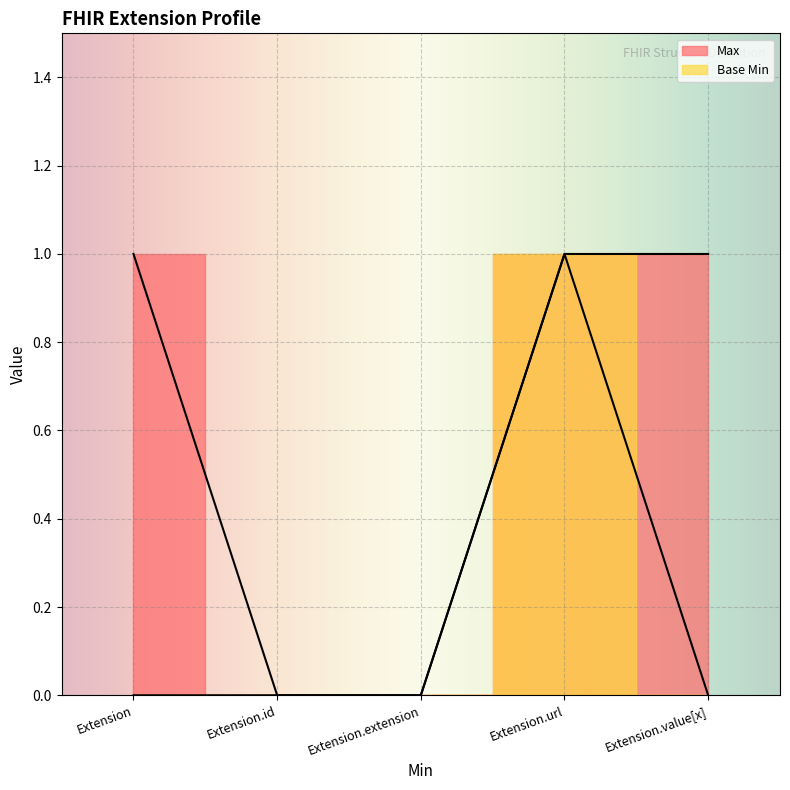

What is the difference between the highest and lowest values at Extension?

1